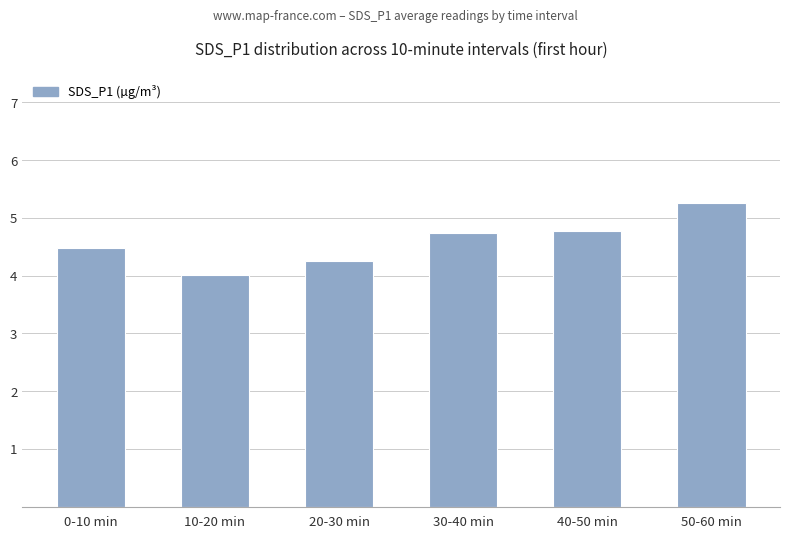

Is it true that the value at 50-60 min is 3.2?

False